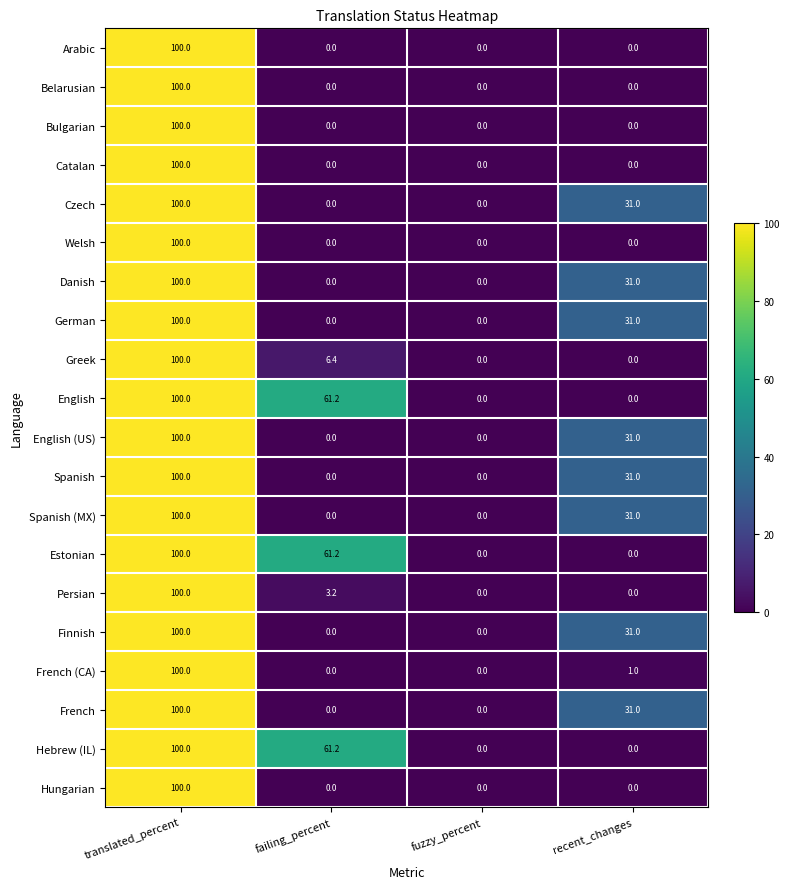

How many values in the German series are below 31?

2